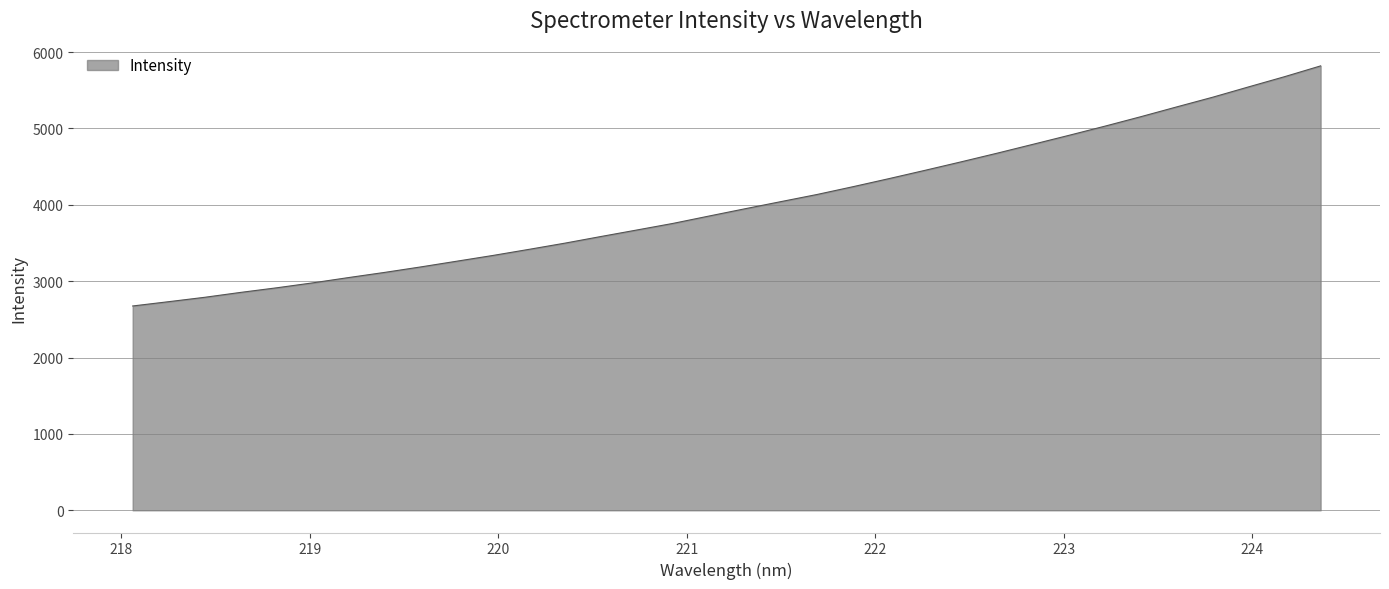

What is the minimum value shown in the chart?

2675.5